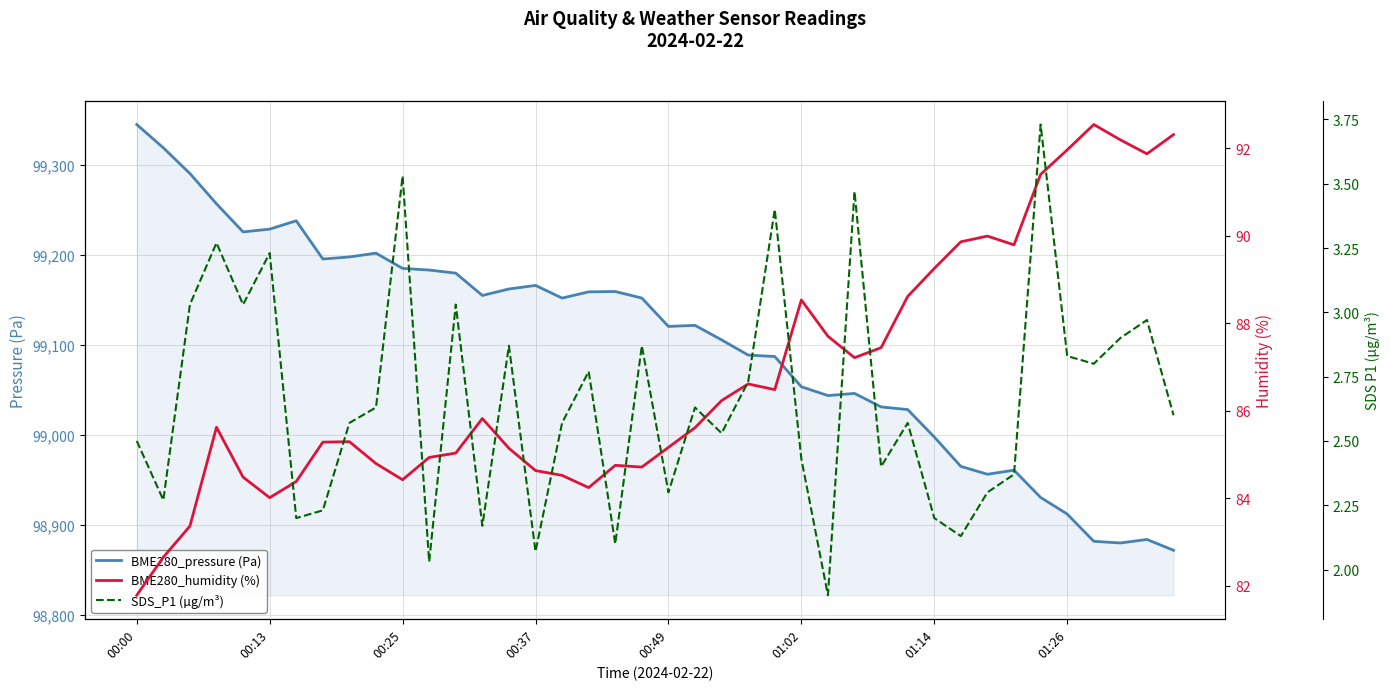

Reading left to right, list all the values displayed in this chart.

BME280_pressure (Pa): 99345.1	99319.2	99290.7	99257.0	99225.8	99228.8	99238.1	99195.6	99197.9	99202.1	99185.2	99183.3	99179.9	99155.1	99162.2	99166.2	99152.1	99159.1	99159.4	99152.2	99120.6	99121.8	99105.6	99088.8	99087.2	99053.6	99043.8	99046.1	99031.1	99028.2	98997.7	98965.0	98956.2	98960.8	98930.5	98912.0	98881.7	98879.8	98883.7	98871.7
BME280_humidity (%): 81.8	82.7	83.4	85.6	84.5	84.0	84.4	85.3	85.3	84.8	84.4	84.9	85.0	85.8	85.1	84.6	84.5	84.2	84.8	84.7	85.2	85.6	86.2	86.6	86.5	88.5	87.7	87.2	87.4	88.6	89.2	89.9	90.0	89.8	91.4	92.0	92.5	92.2	91.9	92.3
SDS_P1 (µg/m³): 2.5	2.3	3.0	3.3	3.0	3.2	2.2	2.2	2.6	2.6	3.5	2.0	3.0	2.2	2.9	2.1	2.6	2.8	2.1	2.9	2.3	2.6	2.5	2.7	3.4	2.4	1.9	3.5	2.4	2.6	2.2	2.1	2.3	2.4	3.7	2.8	2.8	2.9	3.0	2.6